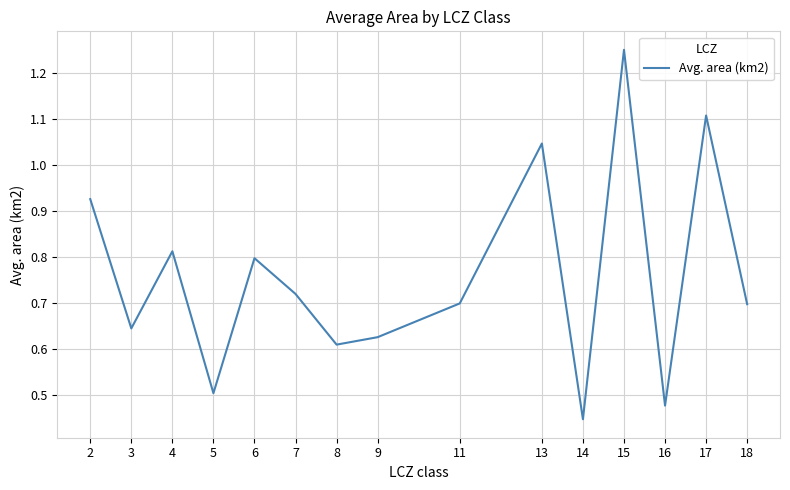

What is the difference between the values at 17 and 4?

0.3